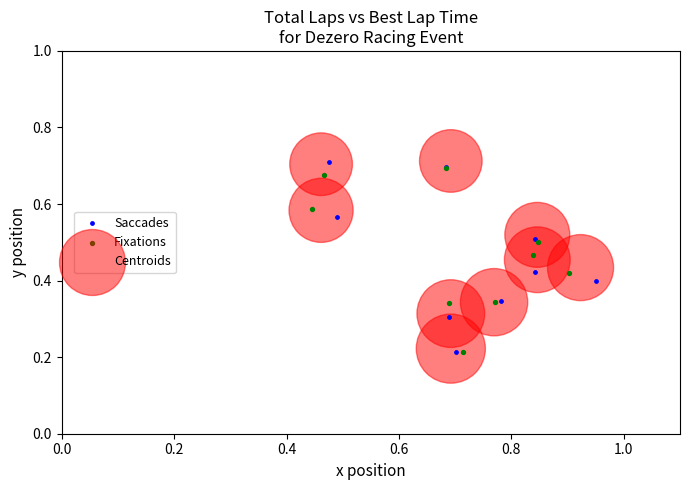

What are all the series names shown in the legend?

Saccades, Fixations, Centroids